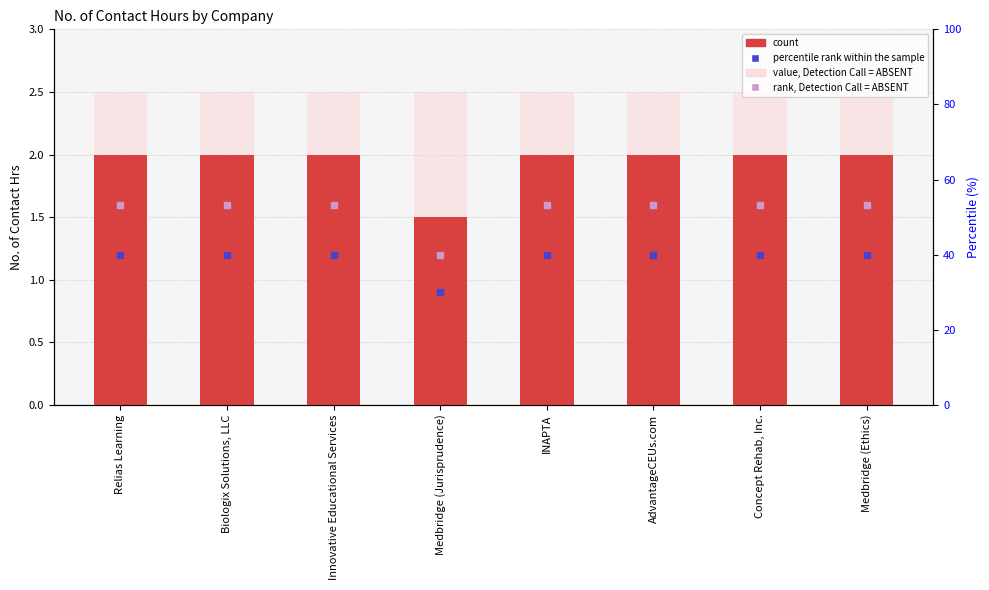

The value, Detection Call = ABSENT series shows 2.5 at Medbridge (Jurisprudence). True or false?

True